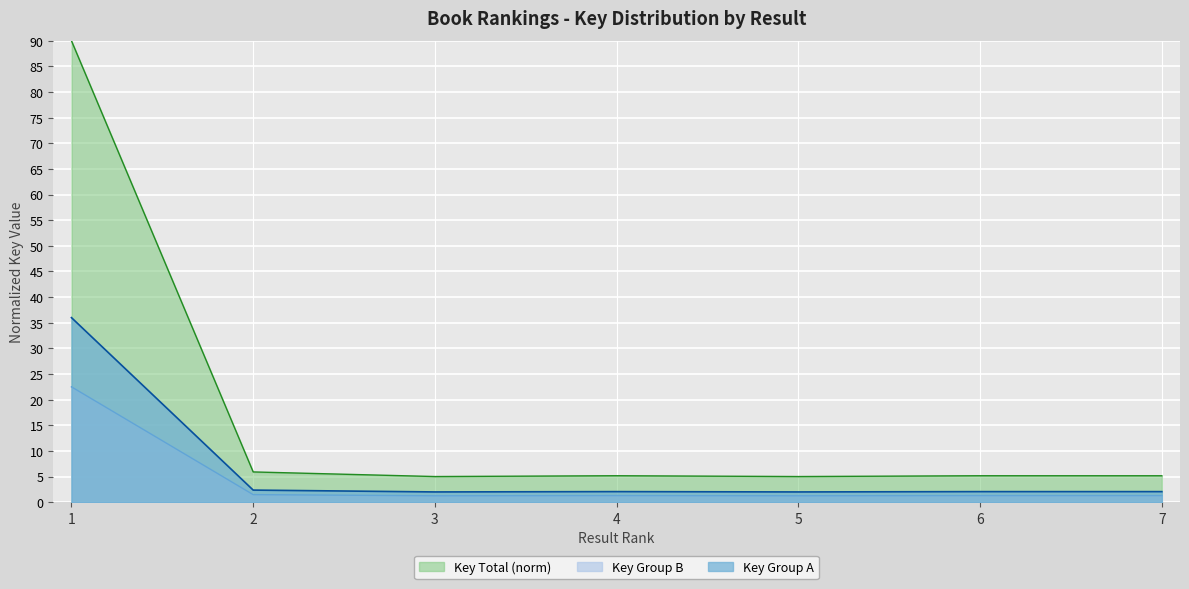

What is the value of the 7th point from the left?

5.2